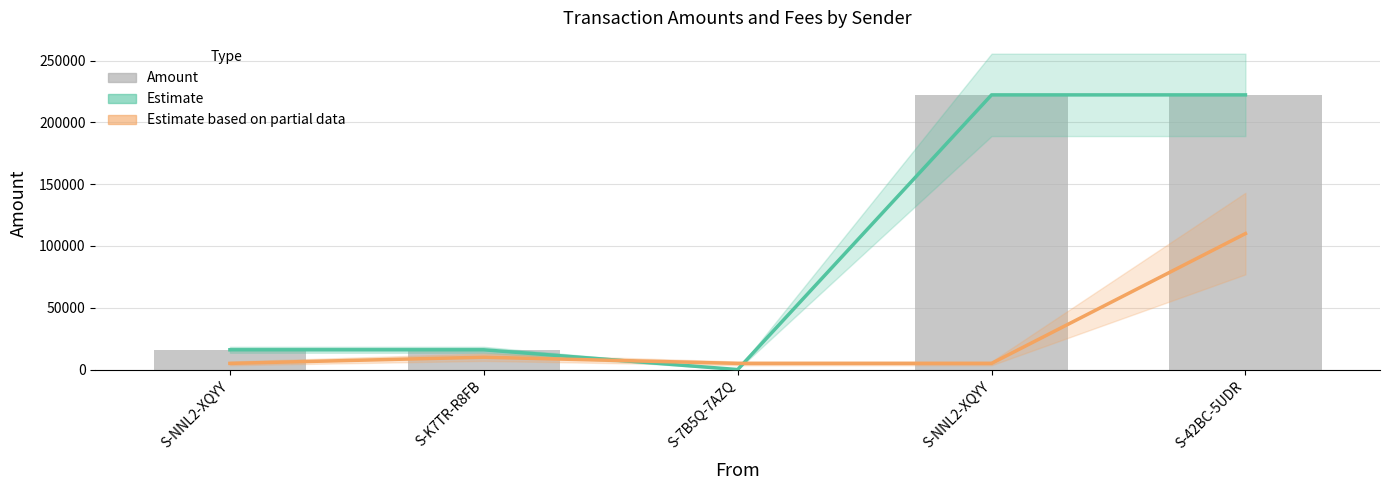

What is the difference between the Estimate values at S-NNL2-XQYY and S-K7TR-R8FB?

206199.0